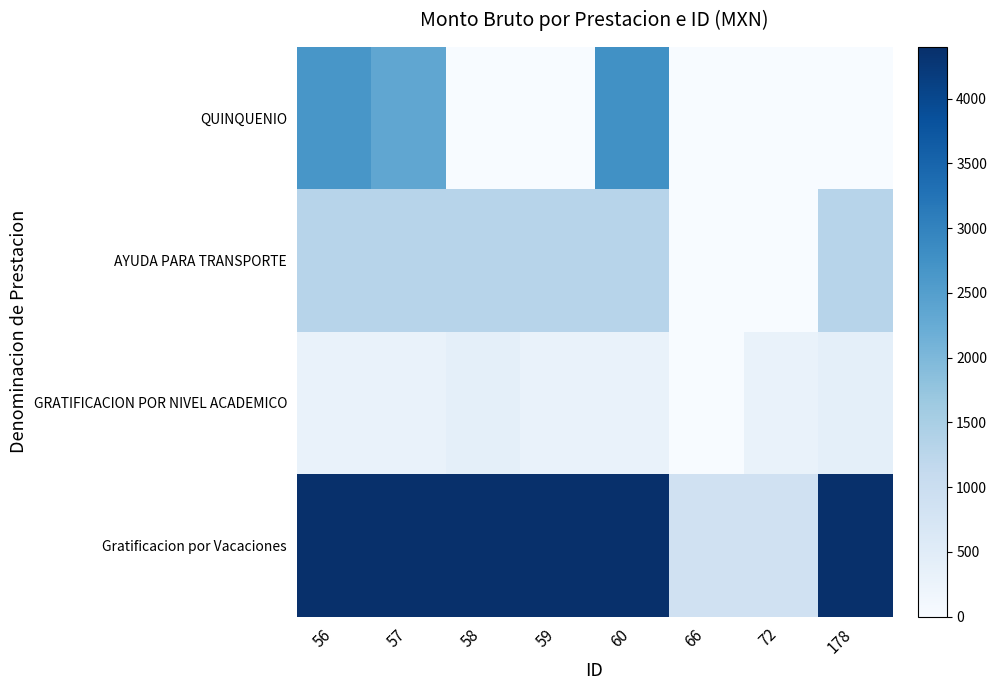

What is the spread (max minus min) of values at 57?

4100